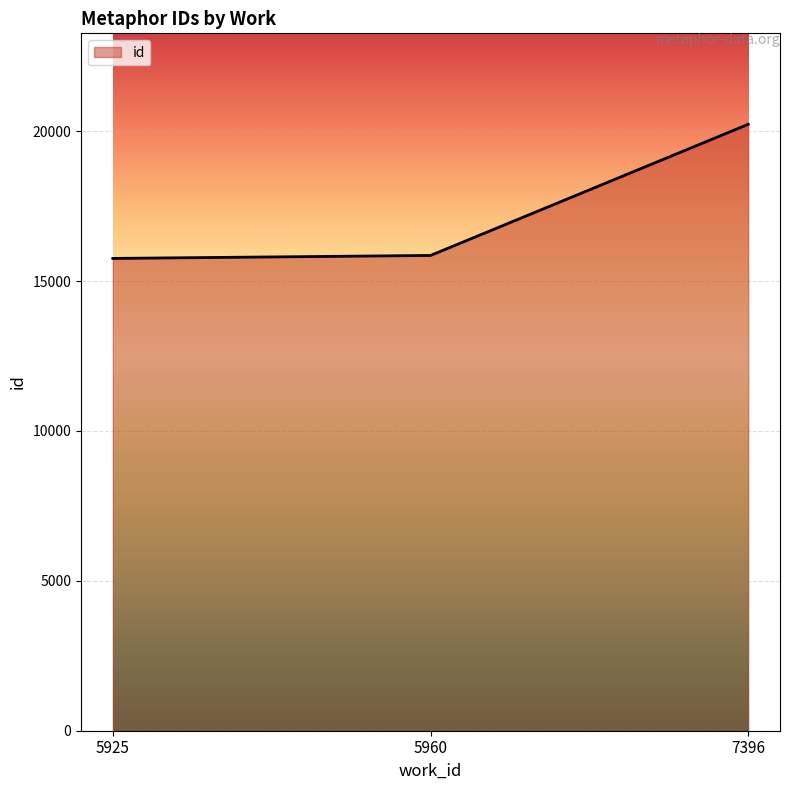

What is the change in value from 5925 to 5960?

+99